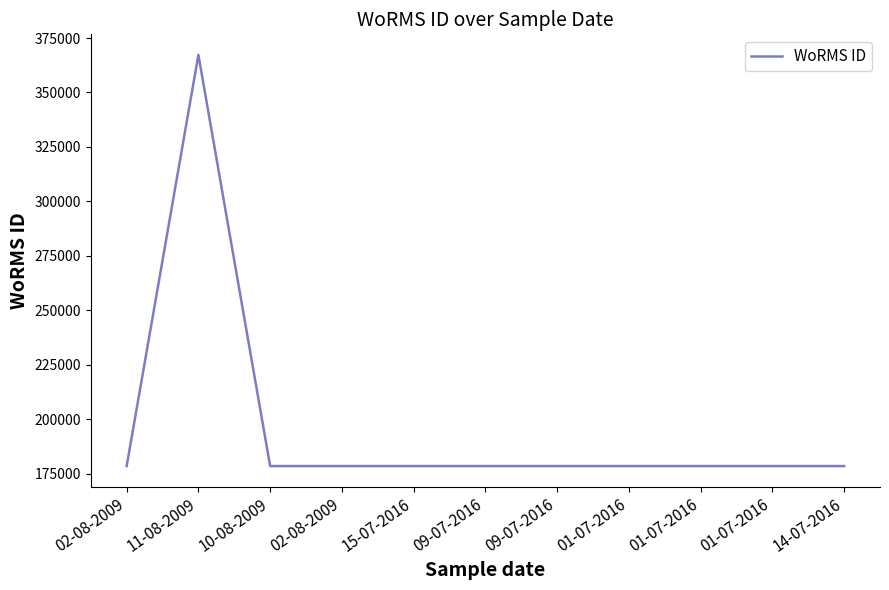

What is the smallest value displayed?

178583